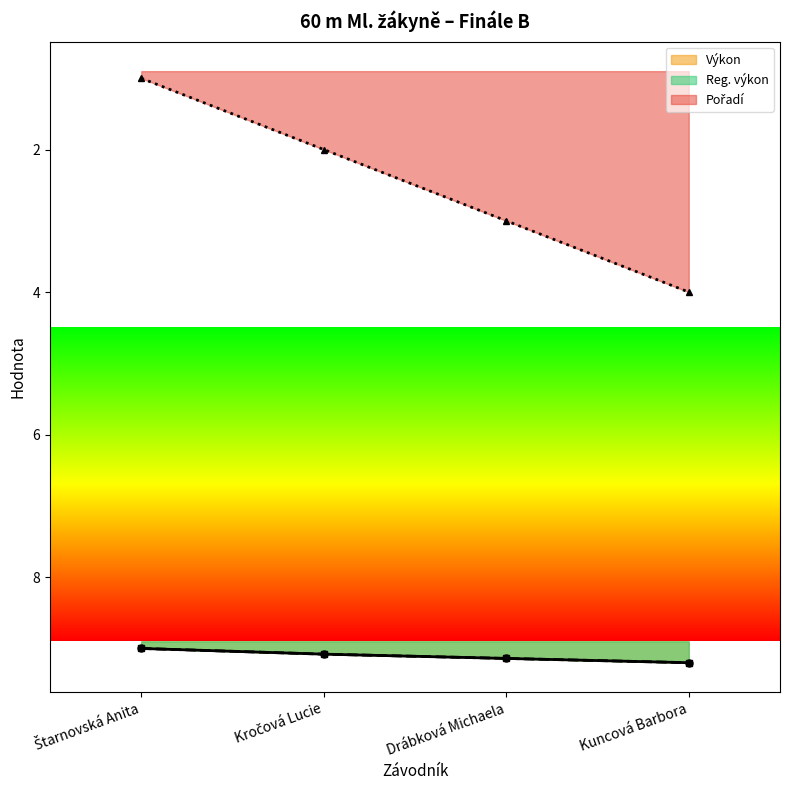

What is the label of the 3rd point from the right?

Kročová Lucie